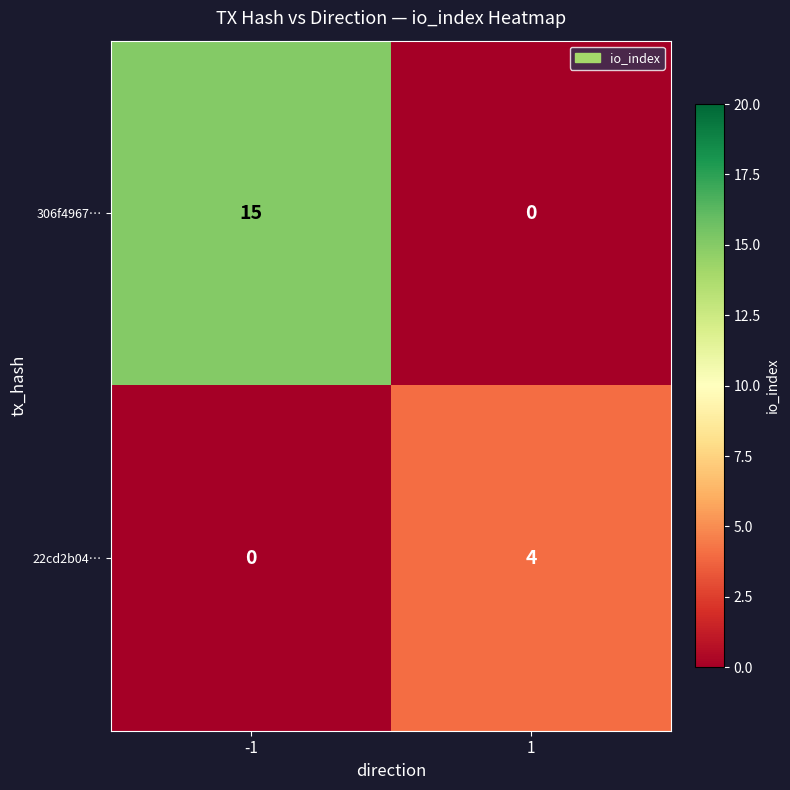

At which category is the sum across all series the highest?

-1